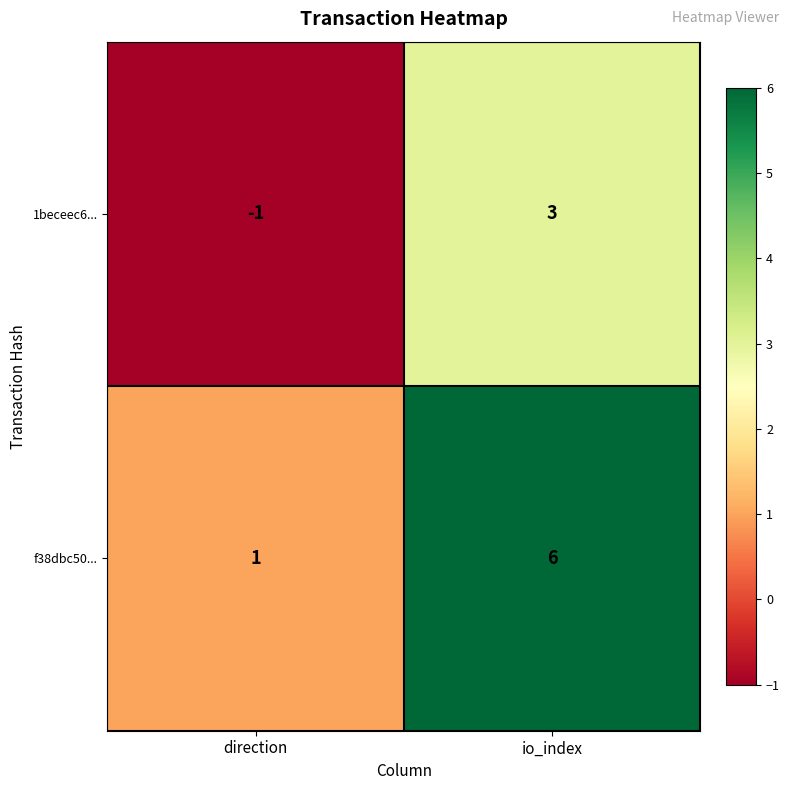

Which label corresponds to the smallest value in the chart?

direction